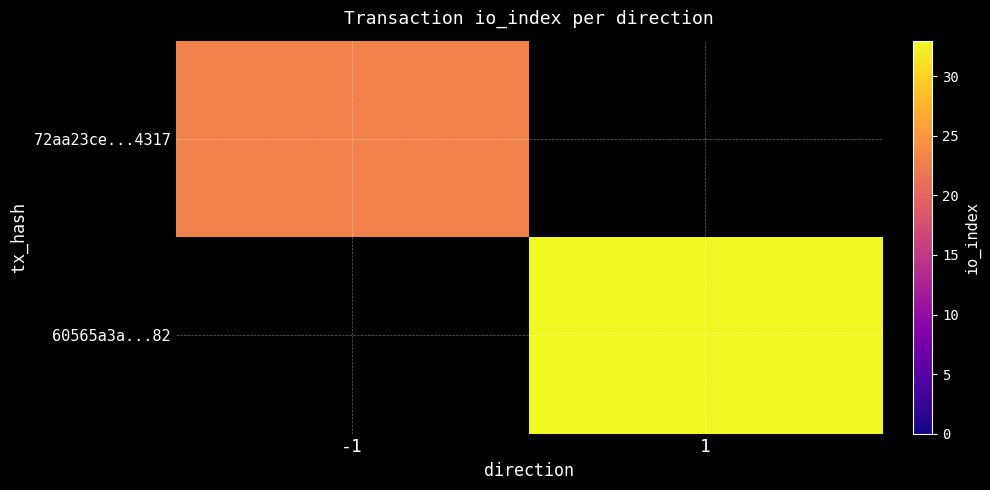

The 60565a3a...82 series shows 57.0 at 1. True or false?

False